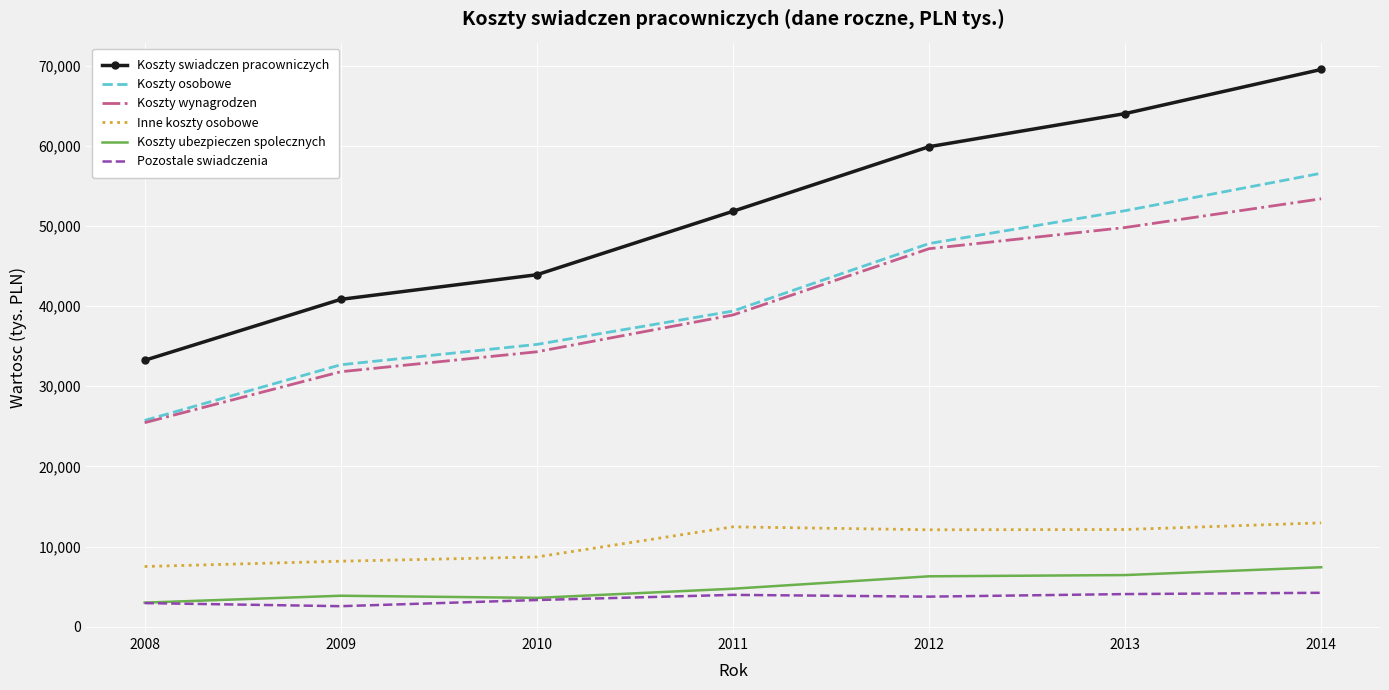

Which series has the largest total across all categories?

Koszty swiadczen pracowniczych